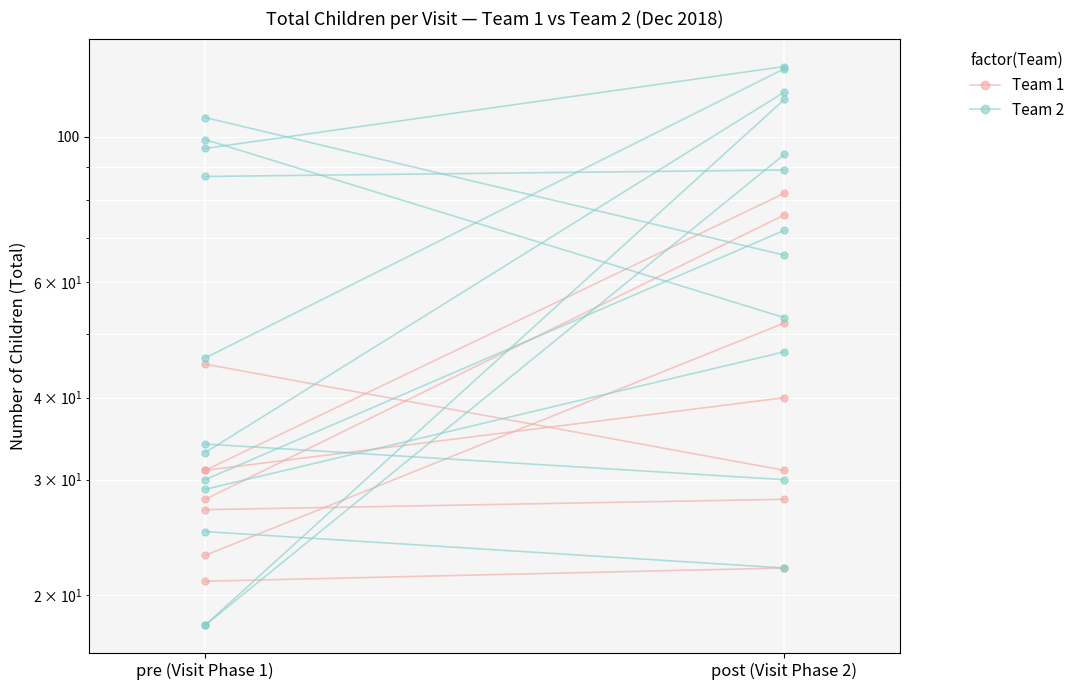

What are all the series names shown in the legend?

Team 1, Team 2